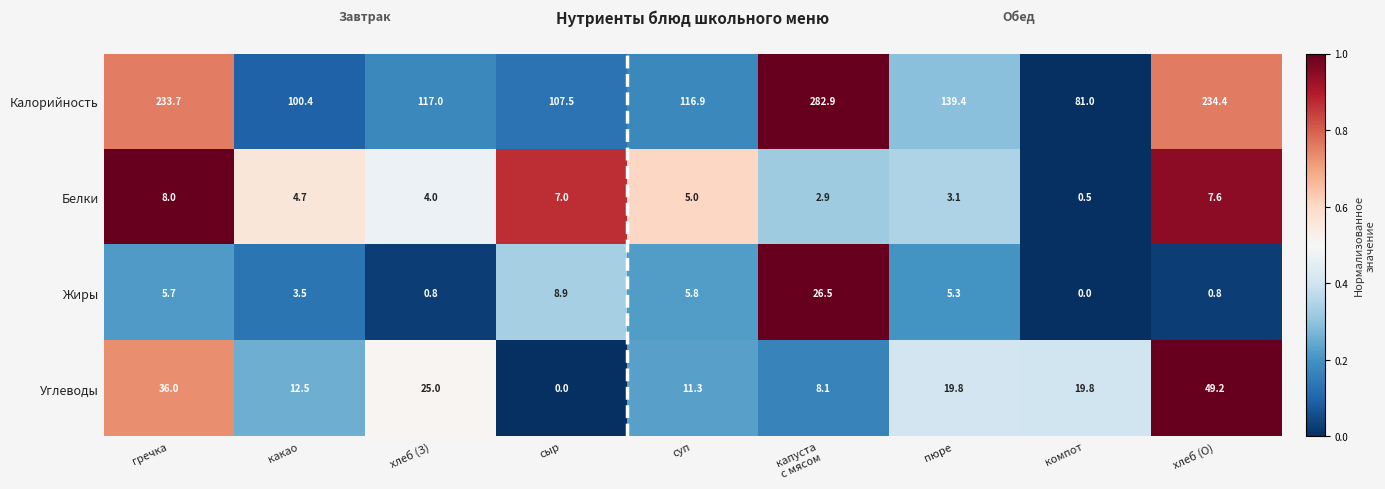

Rank the series at пюре from lowest to highest value.

Белки, Жиры, Углеводы, Калорийность